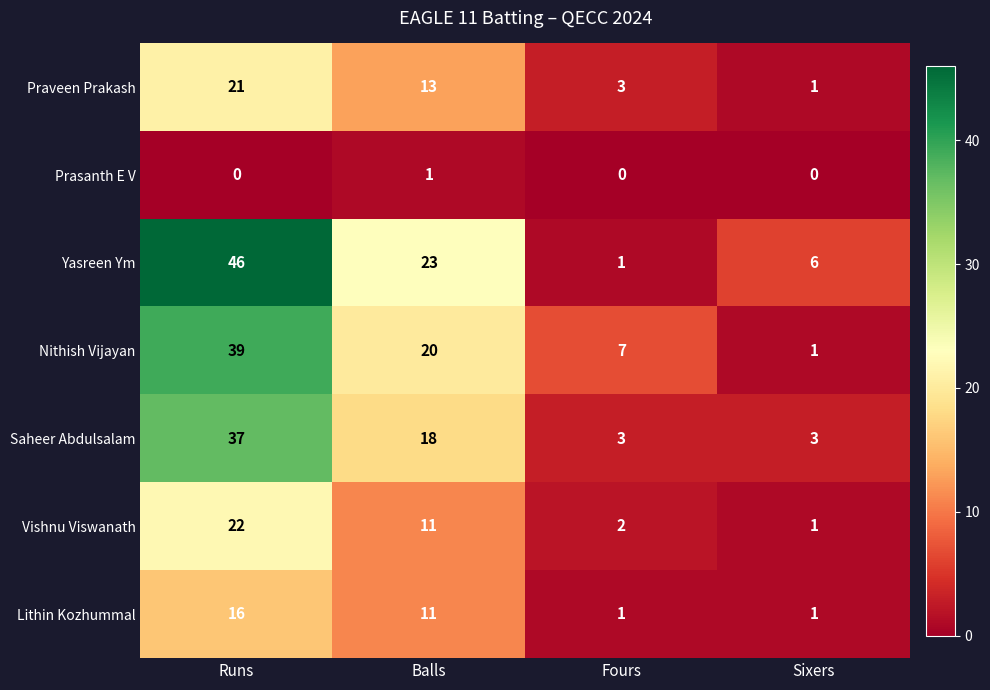

What is the difference between the maximum and second lowest values in the Yasreen Ym series?

40